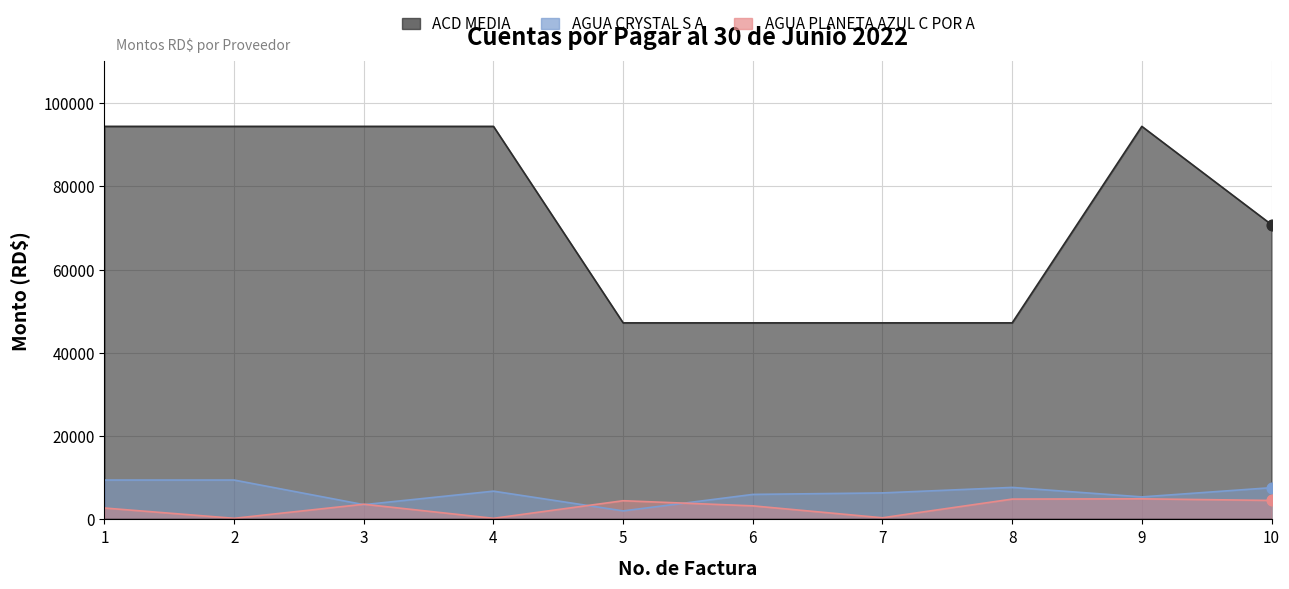

What is the total value across all series at 6?

56450